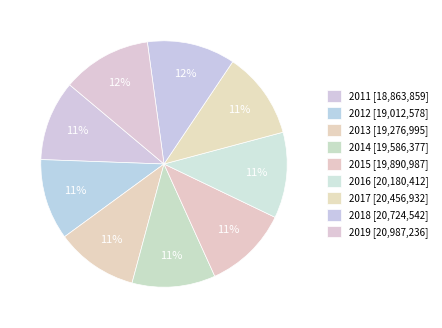

What is the largest slice in the pie chart?

2019